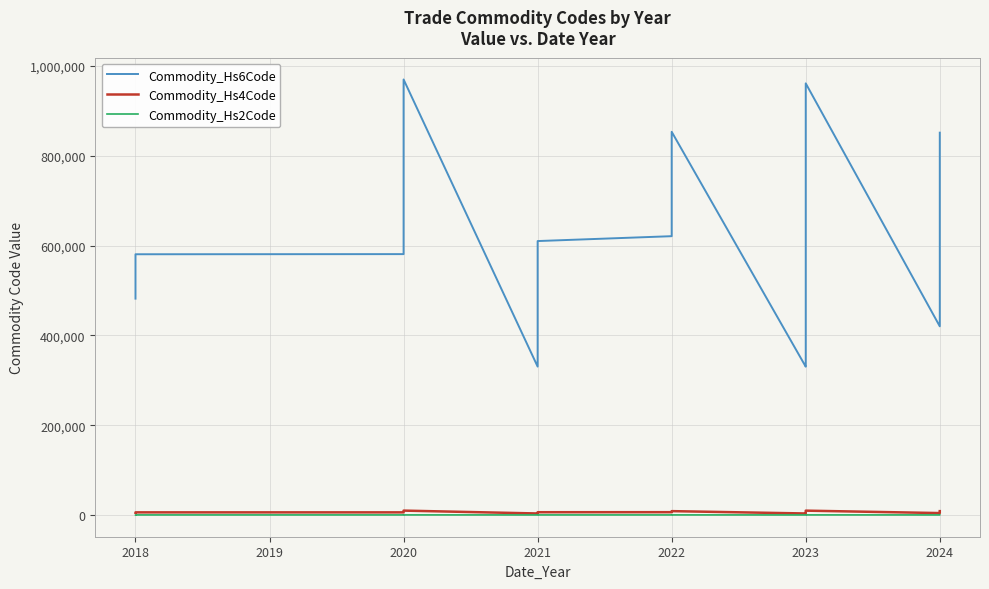

What is the lowest value of the Commodity_Hs2Code series?

33